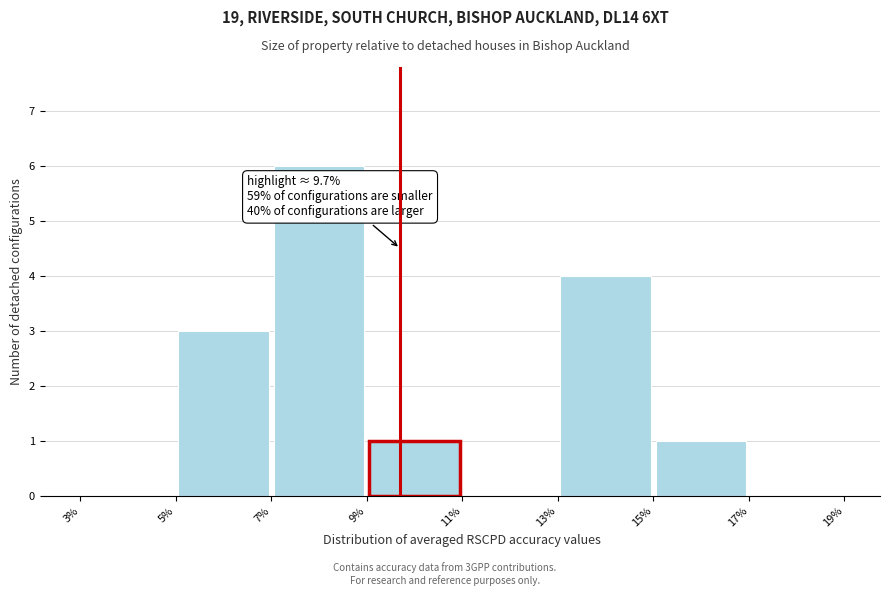

Which range on the x-axis has the tallest bar?

7% to 9%